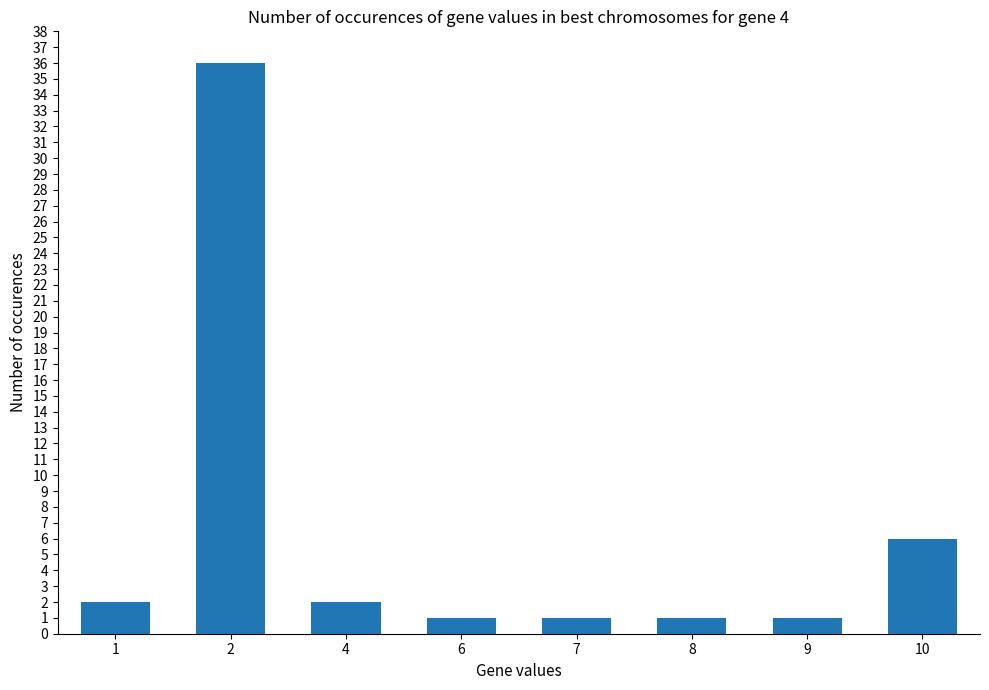

The chart shows a value of 2 at 4. True or false?

True